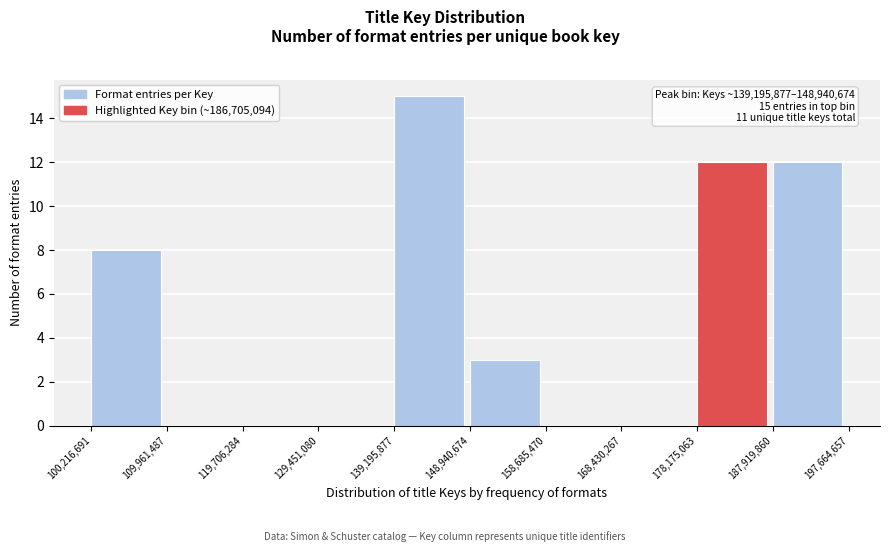

Over which range of the x-axis is the bar tallest?

139,195,877 to 148,940,674